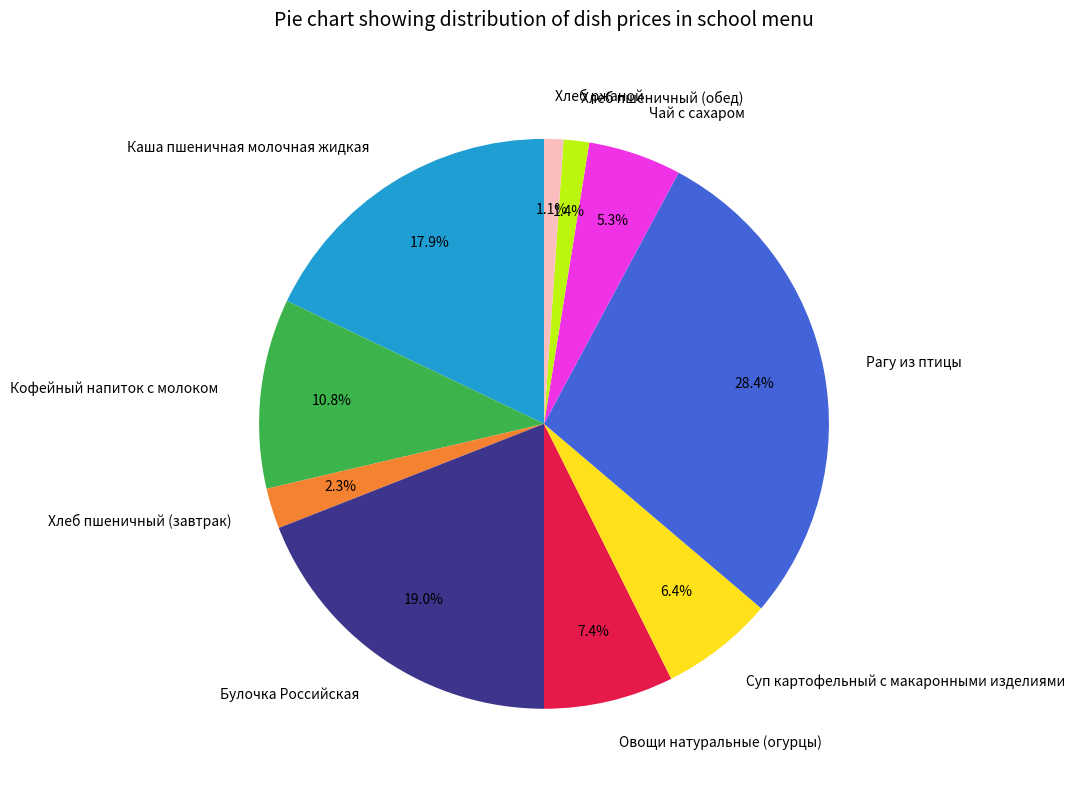

The Каша пшеничная молочная жидкая slice represents 18% of the pie. True or false?

True